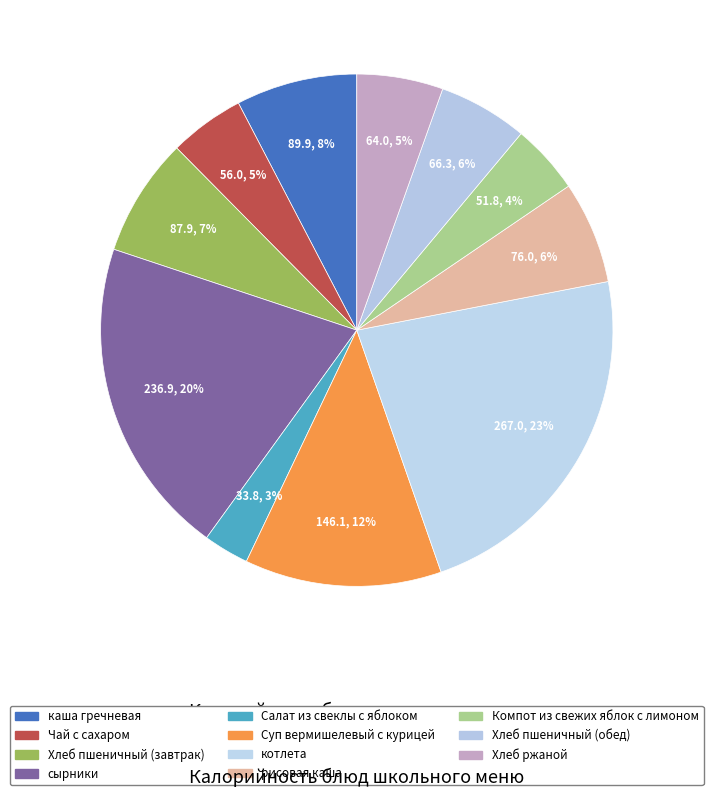

Does Салат из свеклы с яблоком account for over 50% of the chart?

No